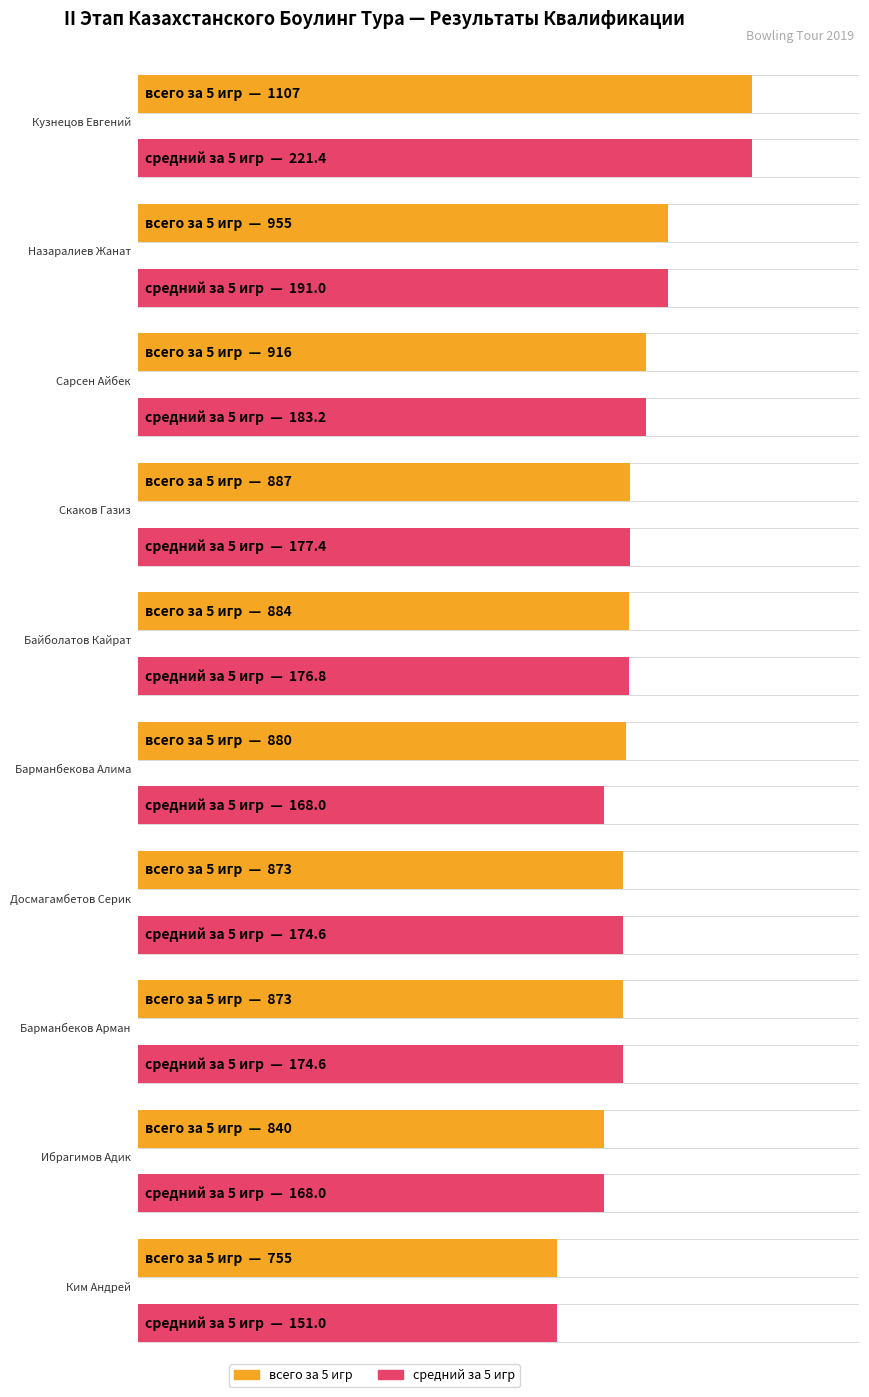

Rank the series at Назаралиев Жанат from lowest to highest value.

средний за 5 игр, всего за 5 игр